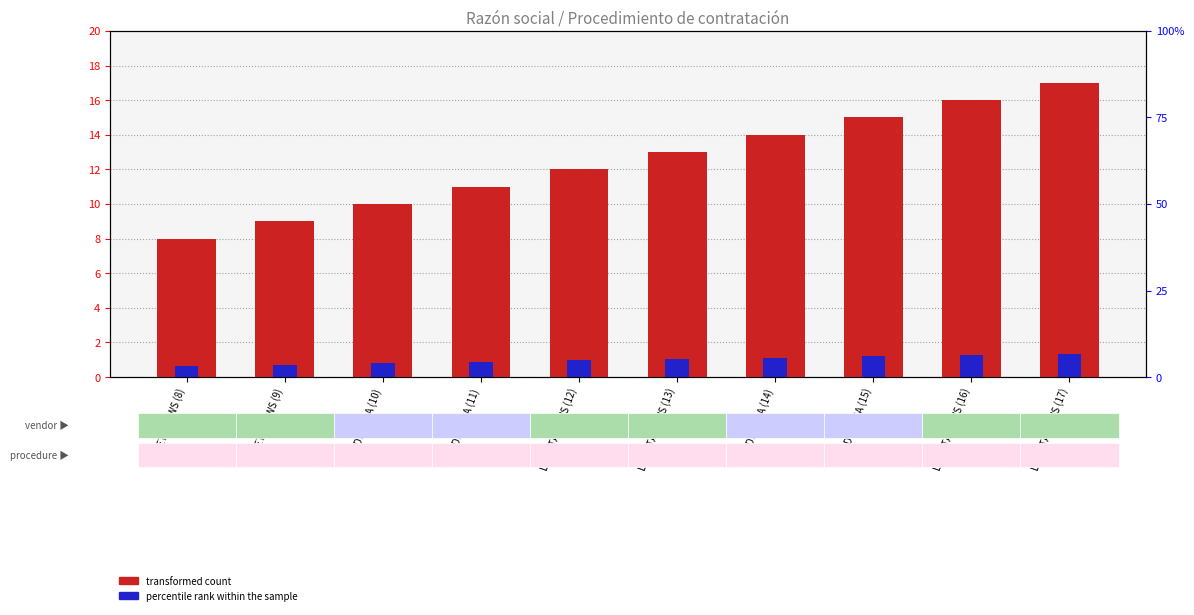

What is the label of the 6th bar from the left?

LA NETA NEWS (13)